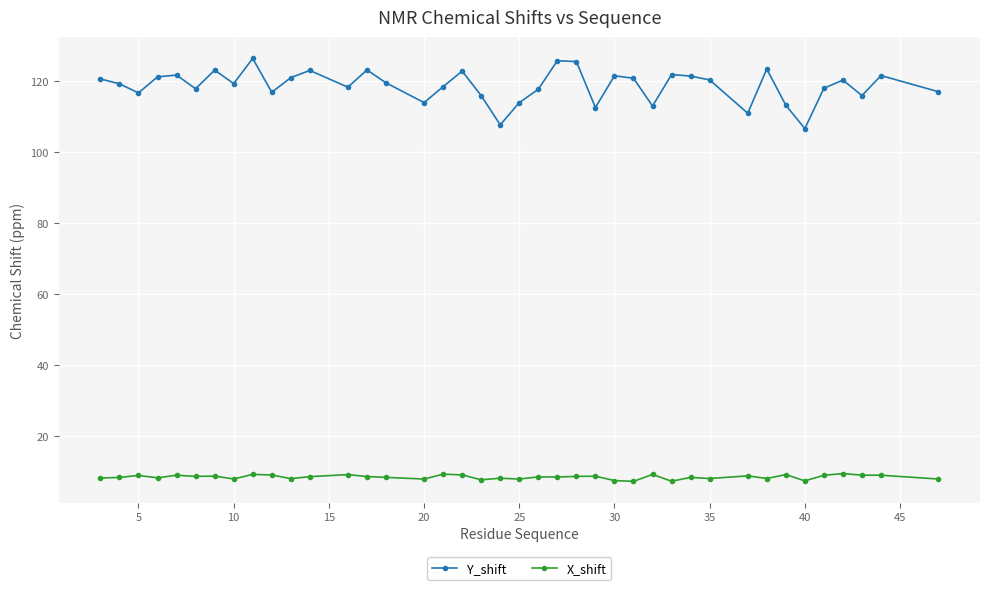

At how many categories does at least one series exceed 22?

40